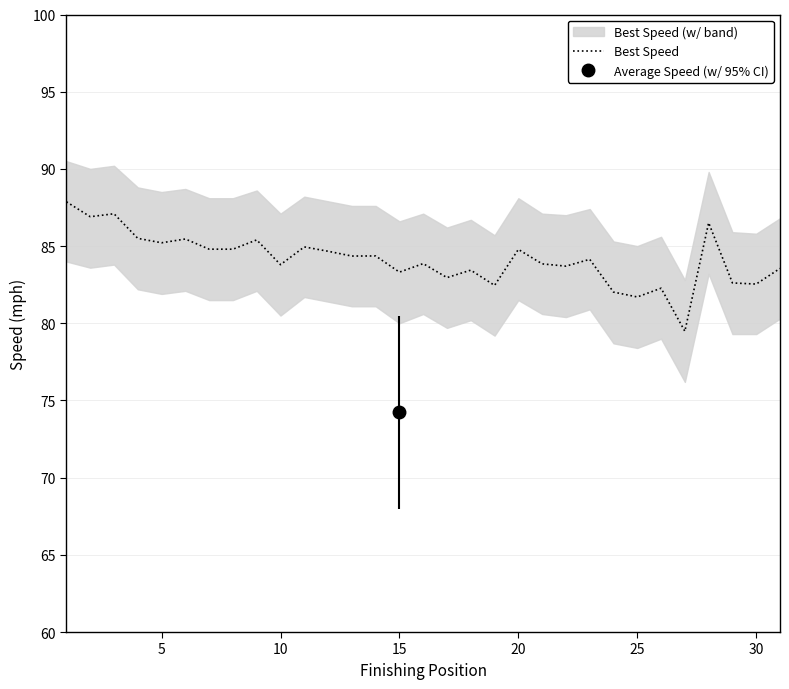

Reading left to right, transcribe all the data shown in this chart.

87.9	86.9	87.1	85.5	85.2	85.5	84.8	84.8	85.4	83.8	84.9	84.7	84.4	84.4	83.3	83.9	83.0	83.4	82.5	84.8	83.8	83.7	84.1	82.0	81.7	82.3	79.5	86.5	82.6	82.5	83.6